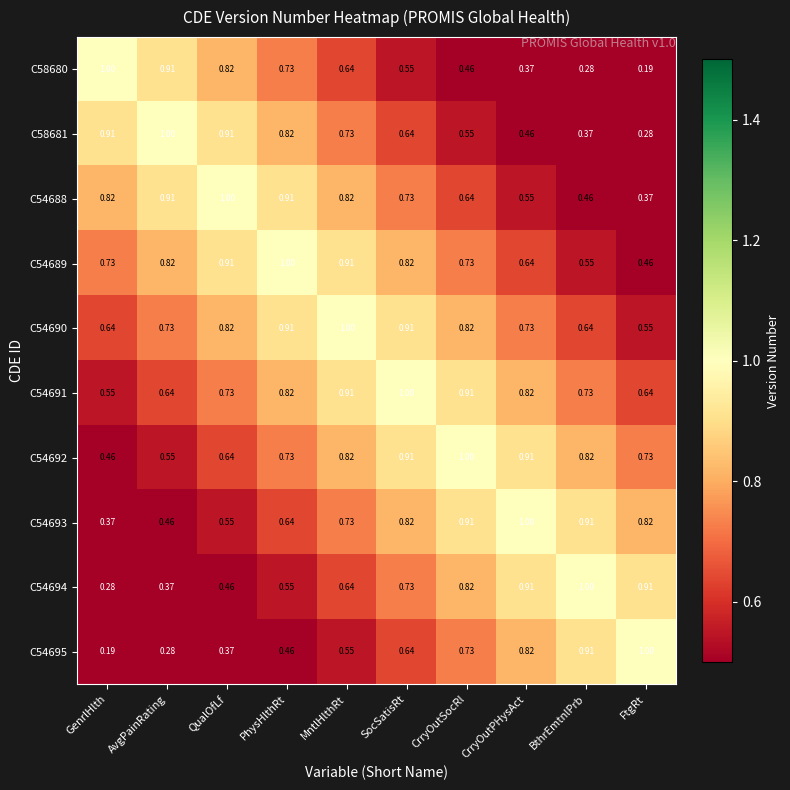

At which label is C54695 closest to 0?

GenrlHlth